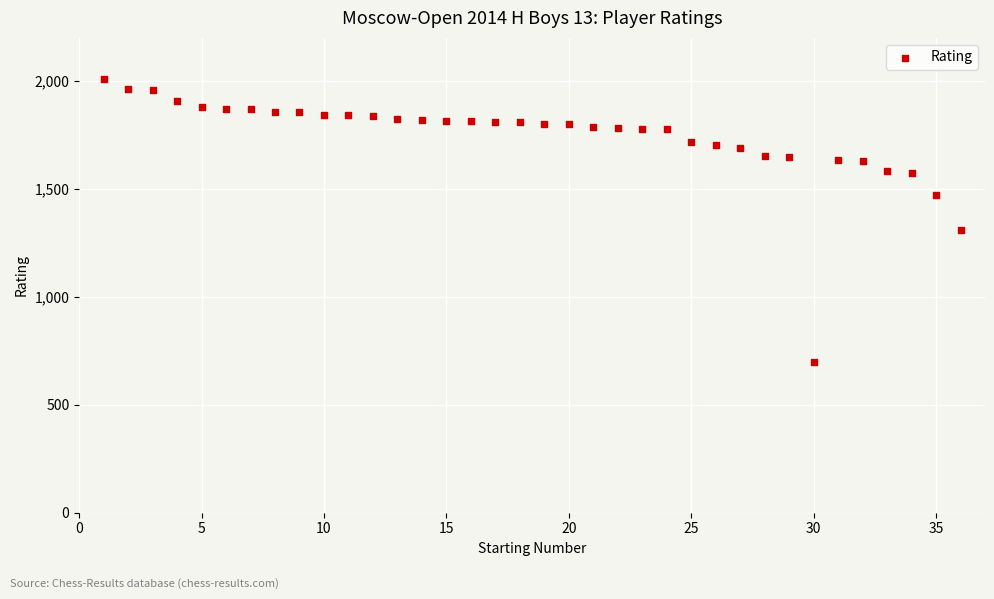

What is the range of Y values (max minus min)?

1308